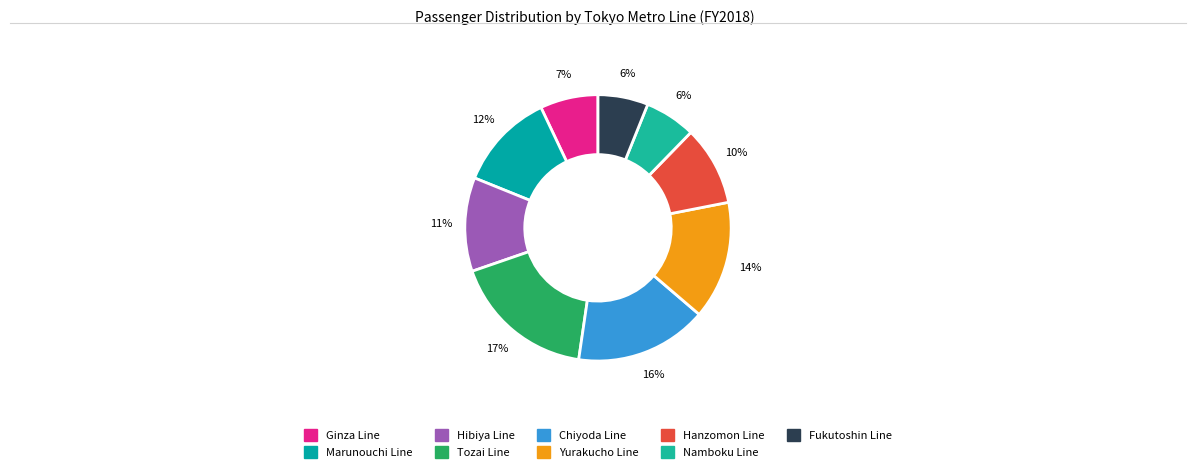

To the nearest percent, what portion does Hibiya Line represent?

11%